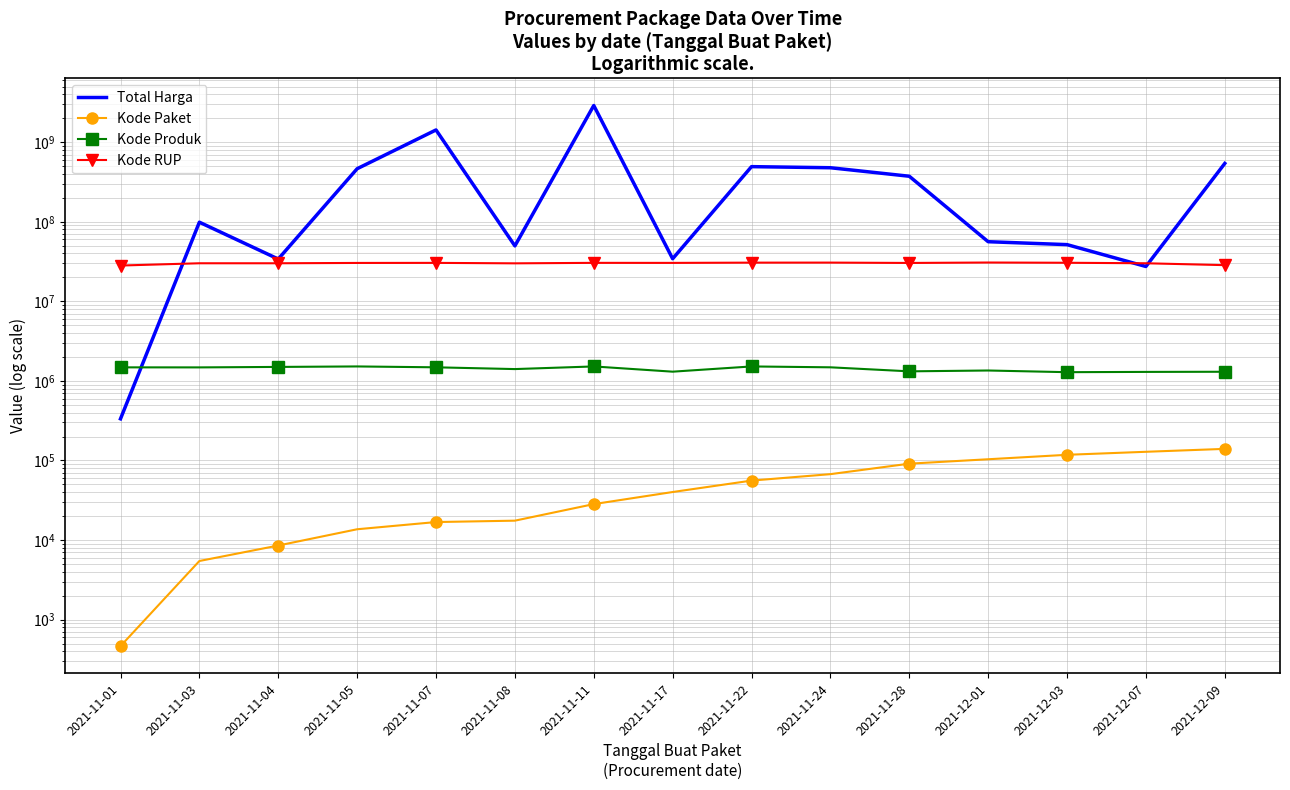

What is the total value across all series at 2021-12-01?

88352358